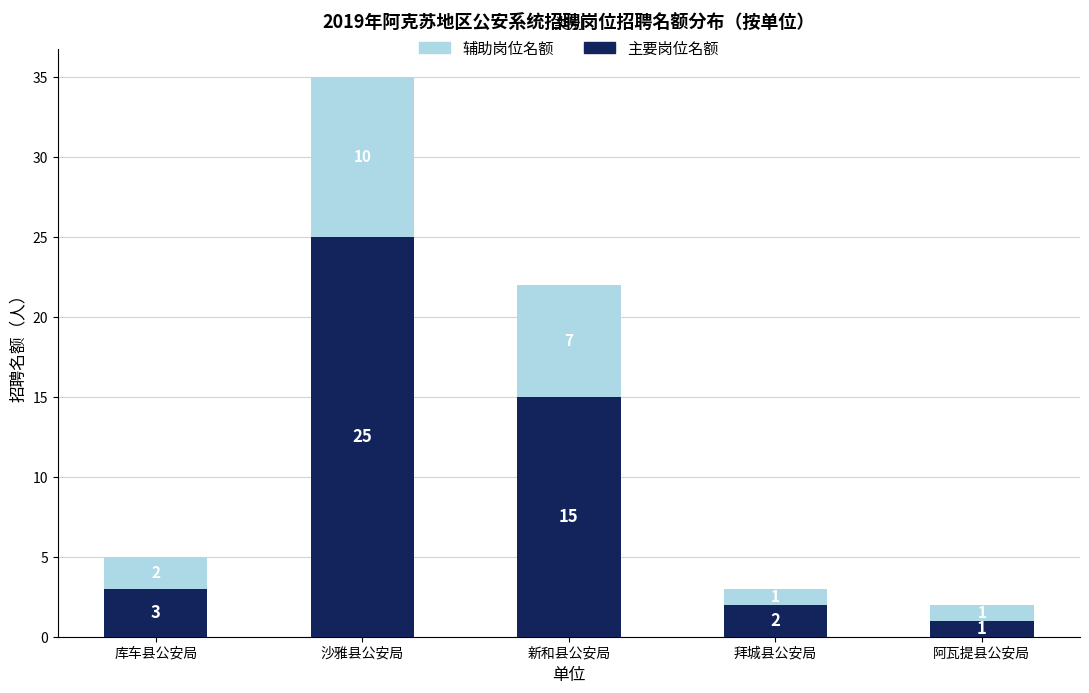

How many bars are there in total?

5